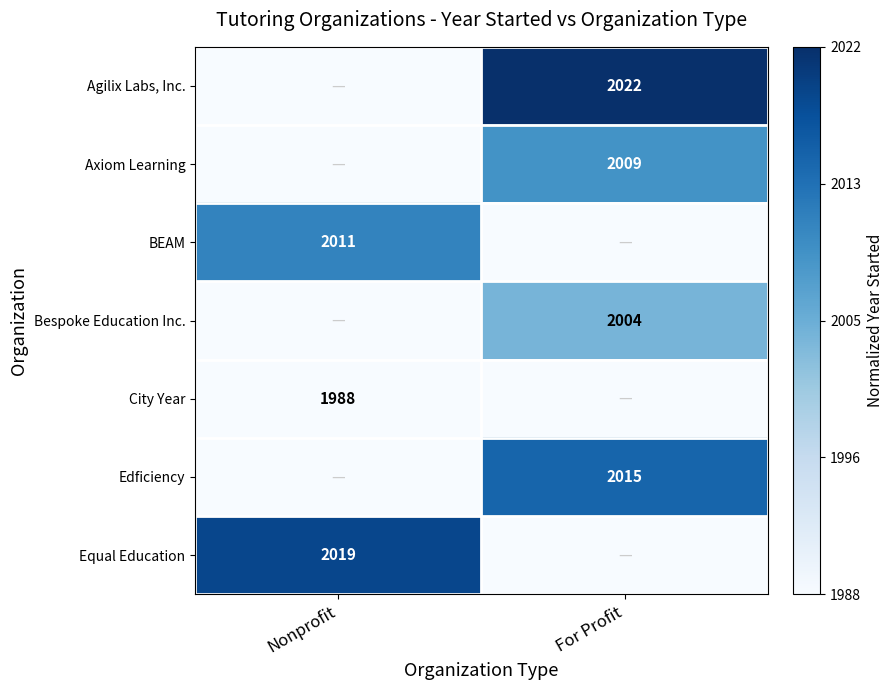

At how many categories does at least one series exceed 0?

2